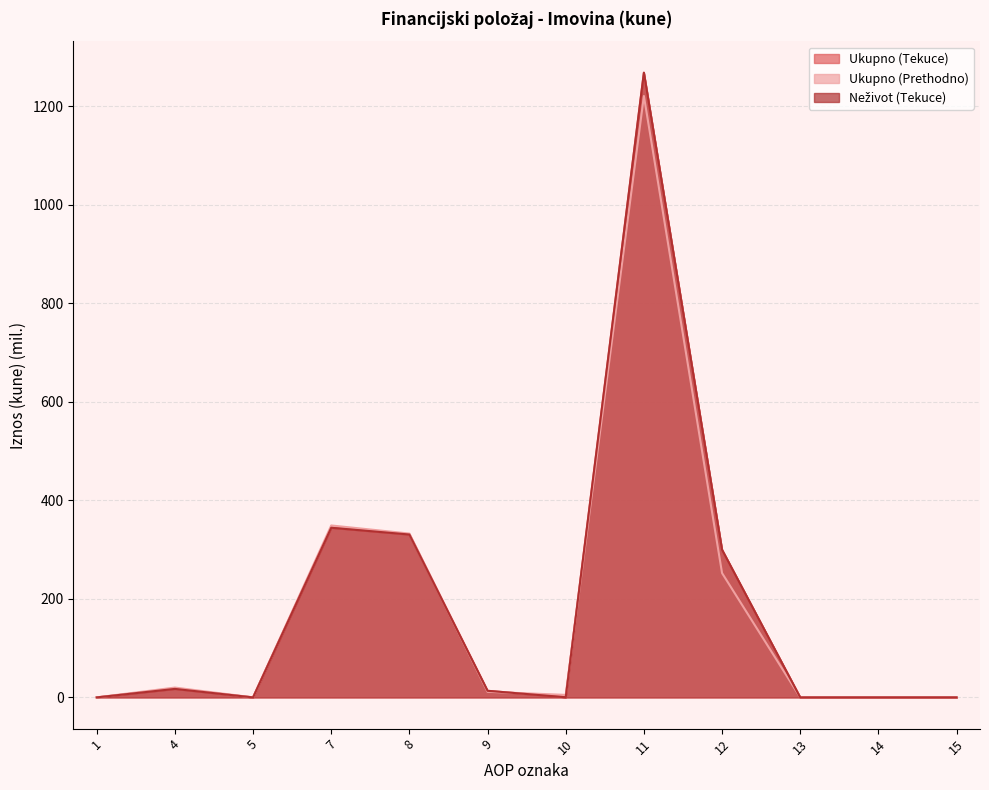

Where is the first local maximum for Ukupno (Tekuce)?

4